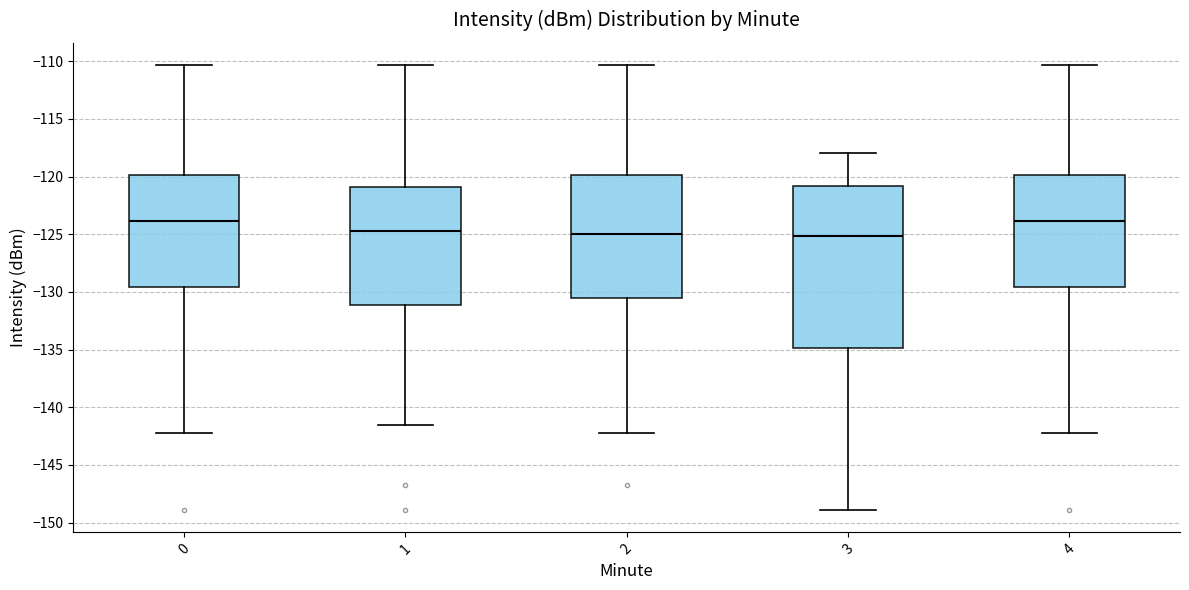

Reading left to right, transcribe this box plot: for each box, give where its median line is, the range the box spans, and where its two whiskers end, as read against the y-axis. The values are not printed on the chart, so give them approximately, as read against the axis.

0: median -124.0, box -129.5 to -120.0, whiskers -142.0 to -110.5
1: median -124.5, box -131.0 to -121.0, whiskers -141.5 to -110.5
2: median -125.0, box -130.5 to -120.0, whiskers -142.0 to -110.5
3: median -125.0, box -135.0 to -121.0, whiskers -149.0 to -118.0
4: median -124.0, box -129.5 to -120.0, whiskers -142.0 to -110.5